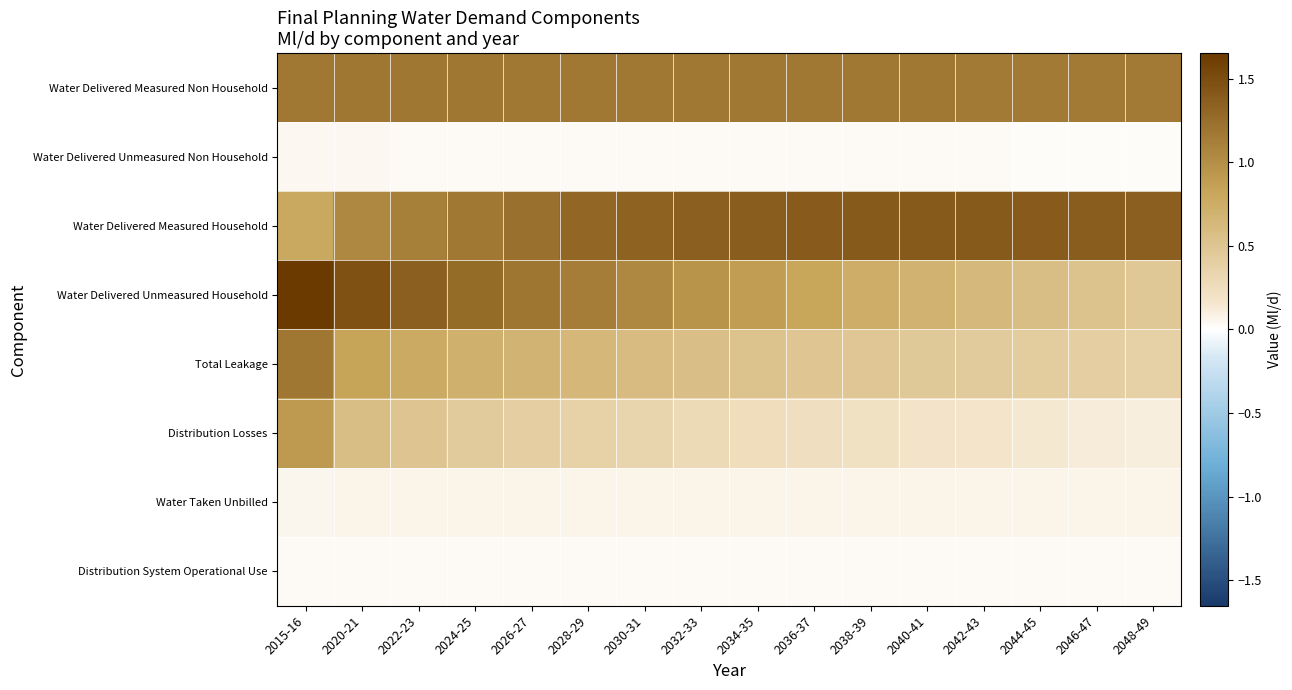

Reading right to left, what are all the values shown in this chart?

Water Delivered Measured Non Household: 2048-49=1.2	2046-47=1.2	2044-45=1.2	2042-43=1.2	2040-41=1.2	2038-39=1.2	2036-37=1.2	2034-35=1.2	2032-33=1.2	2030-31=1.2	2028-29=1.2	2026-27=1.2	2024-25=1.2	2022-23=1.2	2020-21=1.2	2015-16=1.2
Water Delivered Unmeasured Non Household: 2048-49=0.0	2046-47=0.0	2044-45=0.0	2042-43=0.0	2040-41=0.0	2038-39=0.0	2036-37=0.0	2034-35=0.0	2032-33=0.0	2030-31=0.0	2028-29=0.0	2026-27=0.0	2024-25=0.0	2022-23=0.0	2020-21=0.0	2015-16=0.0
Water Delivered Measured Household: 2048-49=1.4	2046-47=1.4	2044-45=1.4	2042-43=1.4	2040-41=1.4	2038-39=1.4	2036-37=1.4	2034-35=1.4	2032-33=1.4	2030-31=1.3	2028-29=1.3	2026-27=1.2	2024-25=1.2	2022-23=1.1	2020-21=1.1	2015-16=0.8
Water Delivered Unmeasured Household: 2048-49=0.5	2046-47=0.5	2044-45=0.6	2042-43=0.6	2040-41=0.7	2038-39=0.7	2036-37=0.8	2034-35=0.9	2032-33=1.0	2030-31=1.0	2028-29=1.1	2026-27=1.2	2024-25=1.3	2022-23=1.4	2020-21=1.5	2015-16=1.7
Total Leakage: 2048-49=0.4	2046-47=0.4	2044-45=0.4	2042-43=0.4	2040-41=0.5	2038-39=0.5	2036-37=0.5	2034-35=0.5	2032-33=0.6	2030-31=0.6	2028-29=0.6	2026-27=0.7	2024-25=0.7	2022-23=0.8	2020-21=0.8	2015-16=1.2
Distribution Losses: 2048-49=0.1	2046-47=0.1	2044-45=0.1	2042-43=0.2	2040-41=0.2	2038-39=0.2	2036-37=0.2	2034-35=0.3	2032-33=0.3	2030-31=0.3	2028-29=0.4	2026-27=0.4	2024-25=0.4	2022-23=0.5	2020-21=0.6	2015-16=0.9
Water Taken Unbilled: 2048-49=0.1	2046-47=0.1	2044-45=0.1	2042-43=0.1	2040-41=0.1	2038-39=0.1	2036-37=0.1	2034-35=0.1	2032-33=0.1	2030-31=0.1	2028-29=0.1	2026-27=0.1	2024-25=0.1	2022-23=0.1	2020-21=0.1	2015-16=0.1
Distribution System Operational Use: 2048-49=0.0	2046-47=0.0	2044-45=0.0	2042-43=0.0	2040-41=0.0	2038-39=0.0	2036-37=0.0	2034-35=0.0	2032-33=0.0	2030-31=0.0	2028-29=0.0	2026-27=0.0	2024-25=0.0	2022-23=0.0	2020-21=0.0	2015-16=0.0